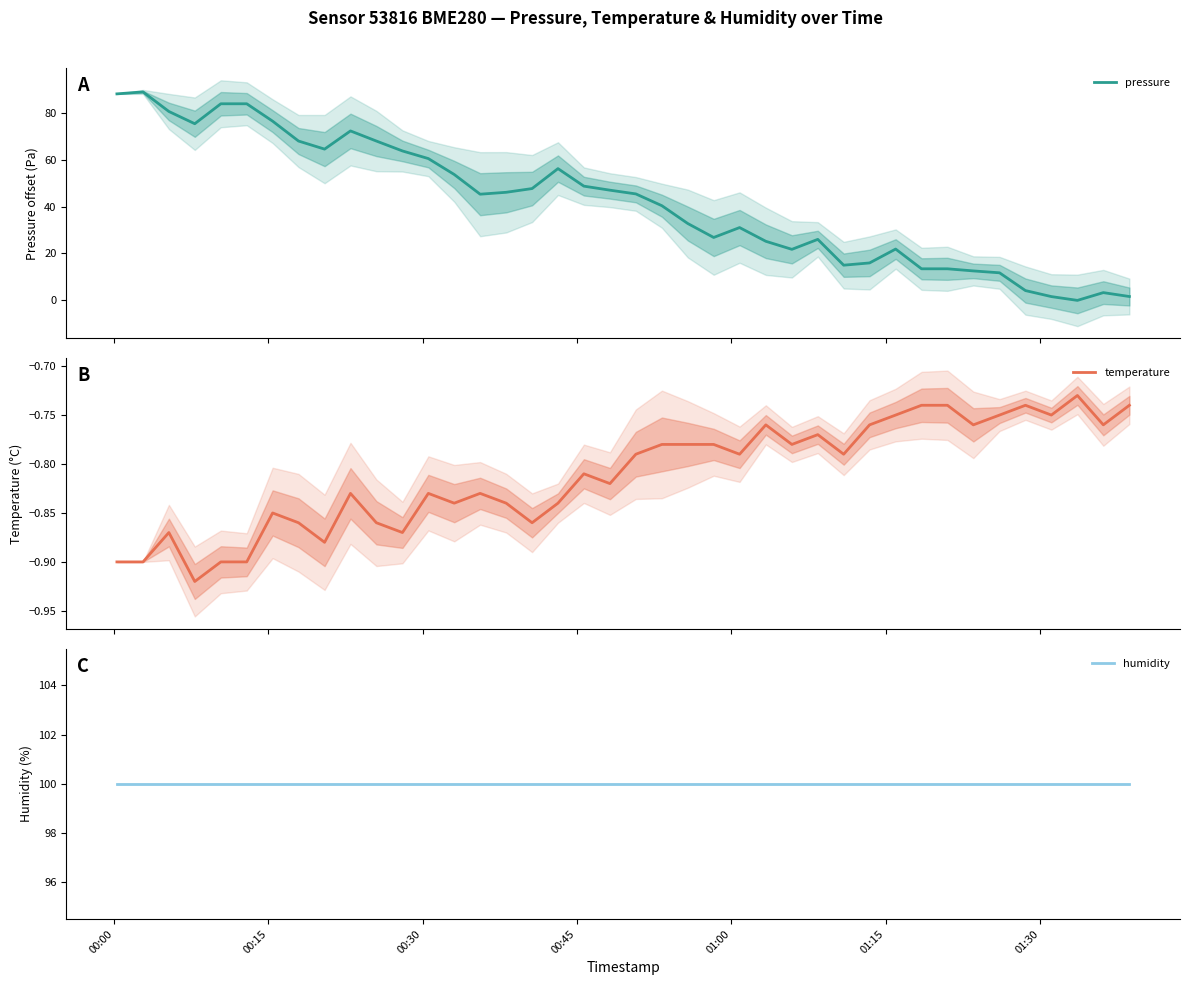

What are all the series names shown in the legend?

pressure, temperature, humidity